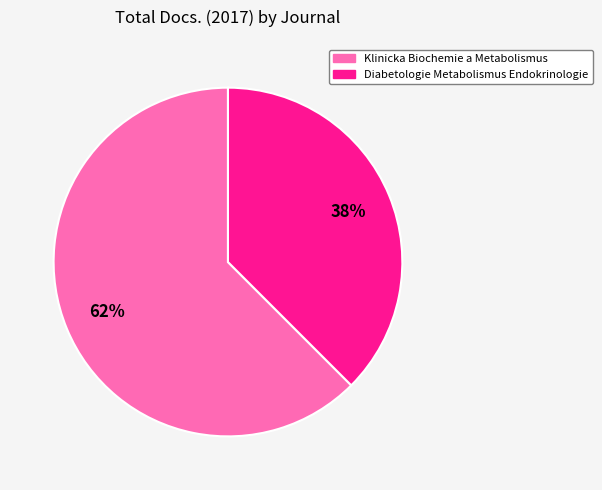

True or false: Klinicka Biochemie a Metabolismus accounts for 62% of the total.

True